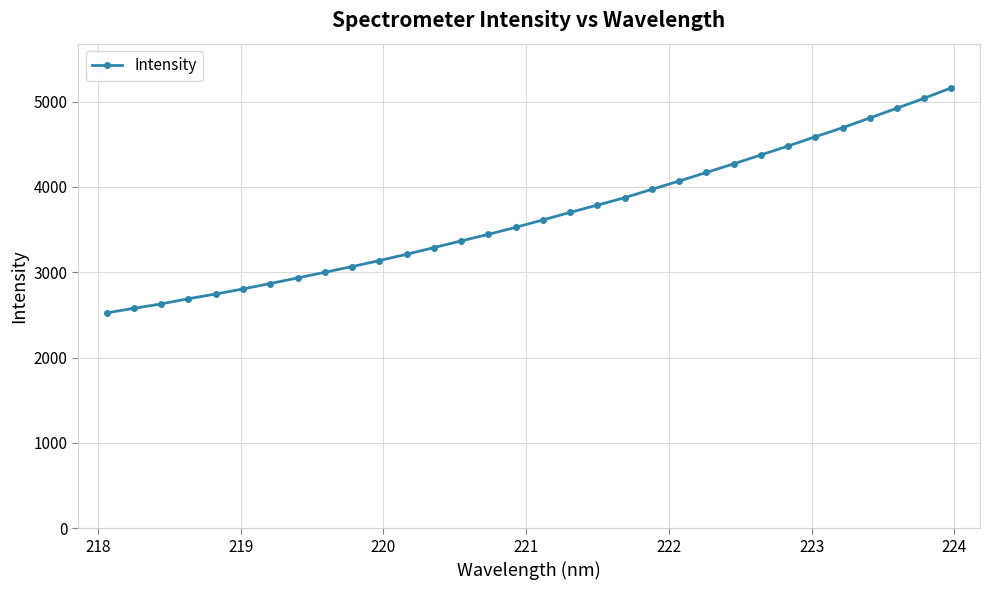

What is the maximum value shown in the chart?

5162.8